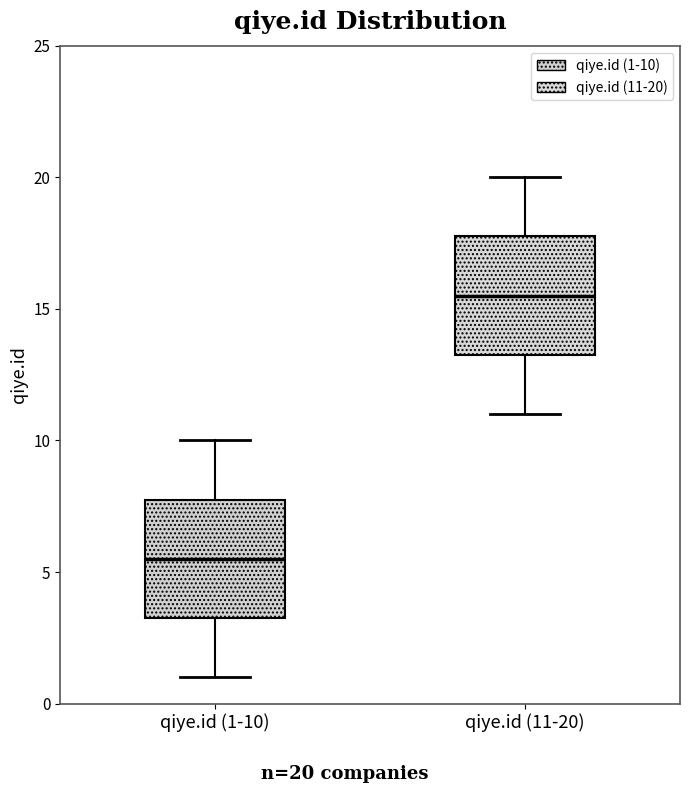

Which box's median line is the highest?

qiye.id (11-20)